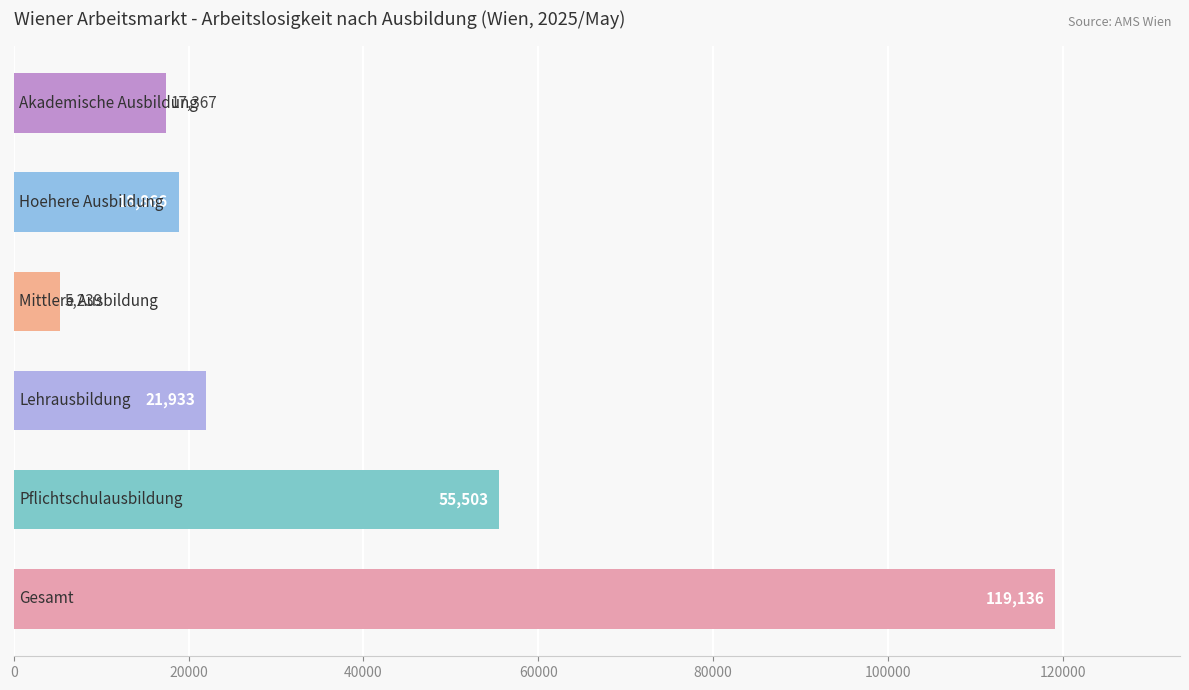

What is the minimum value shown in the chart?

5239